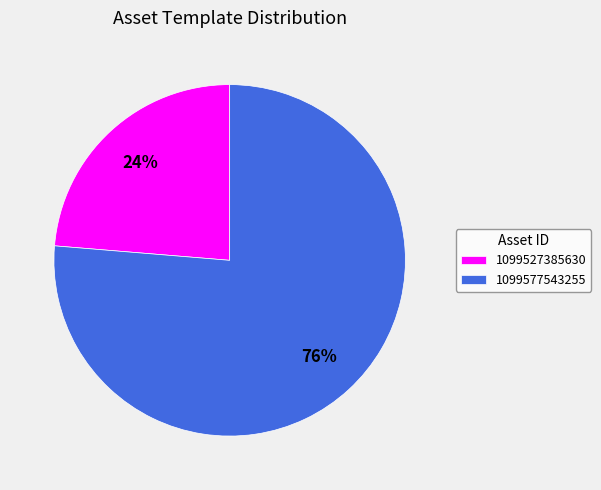

To the nearest percent, what portion does 1099577543255 represent?

76%